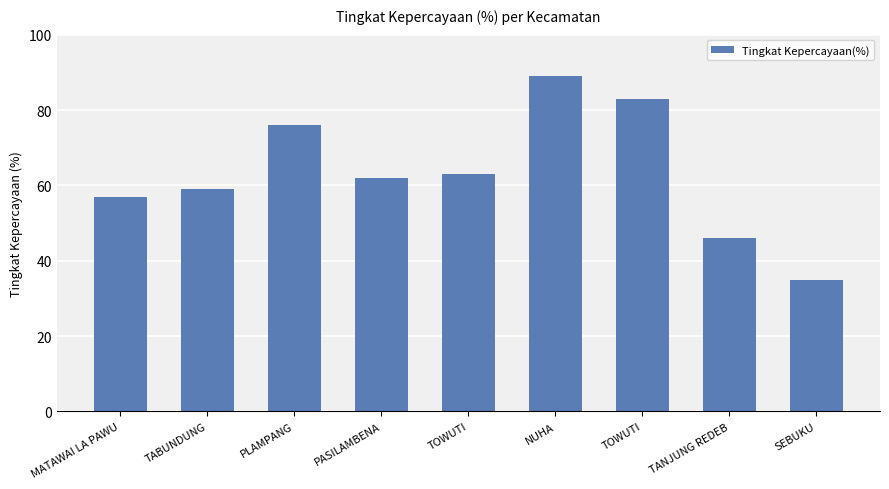

List the labels in order of value, largest first.

NUHA, TOWUTI, PLAMPANG, TOWUTI, PASILAMBENA, TABUNDUNG, MATAWAI LA PAWU, TANJUNG REDEB, SEBUKU